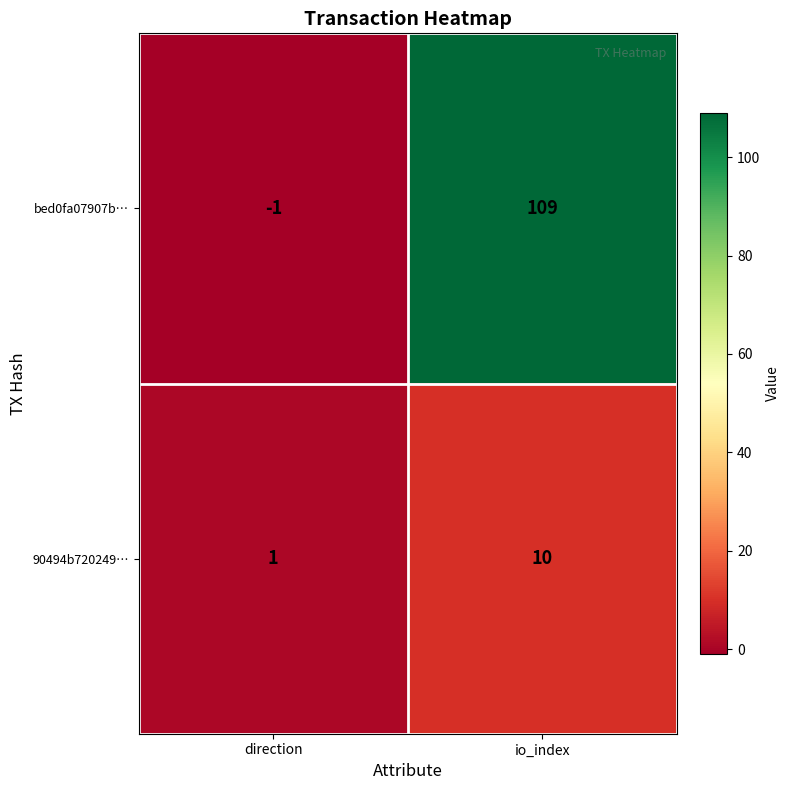

What is the difference between the bed0fa07907b… values at io_index and direction?

110